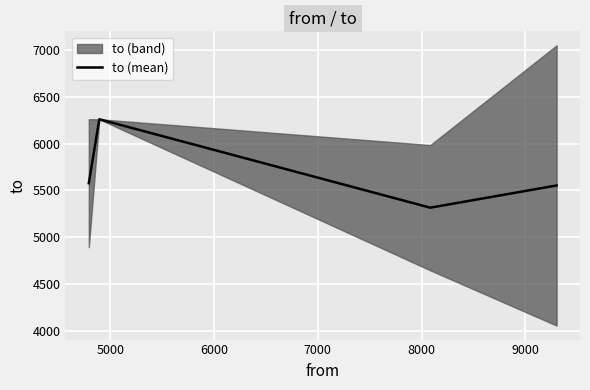

What is the highest value of the to (mean) series?

6261.0